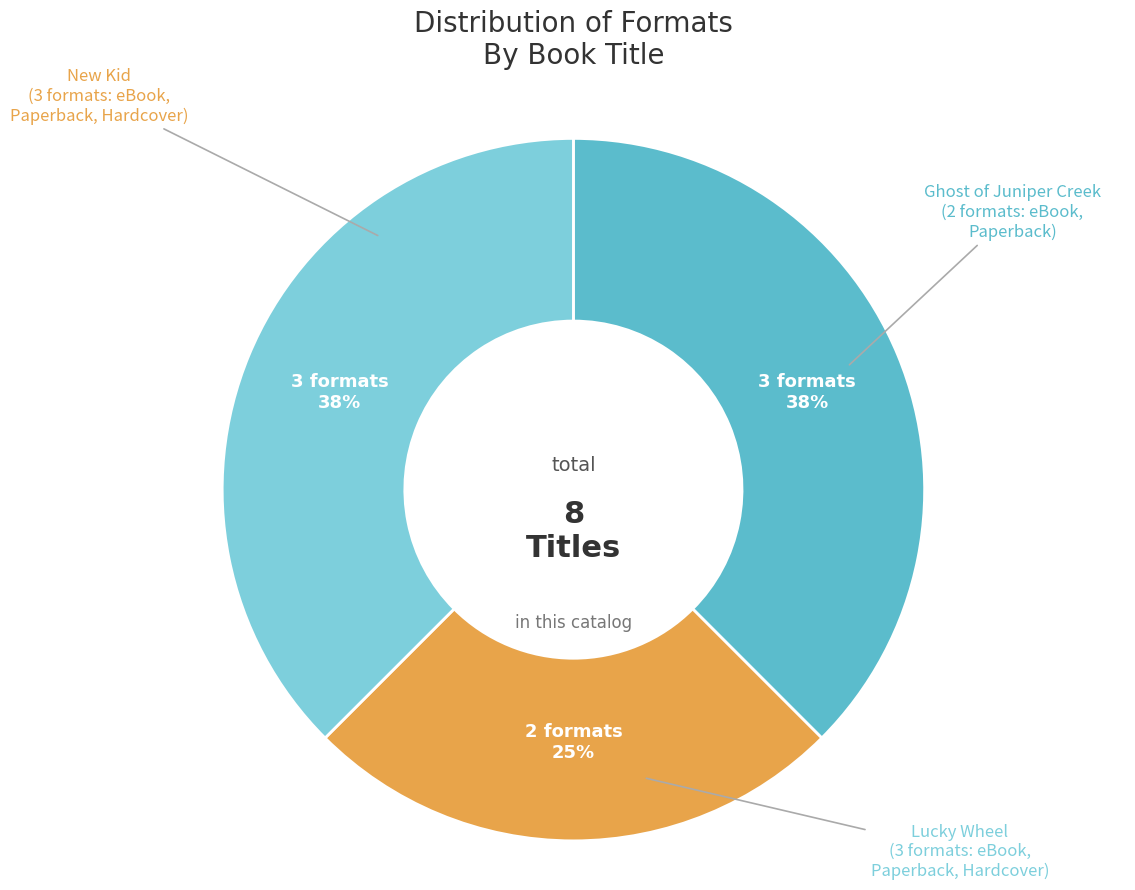

To the nearest percent, what is the combined percentage of New Kid and Lucky Wheel?

75%